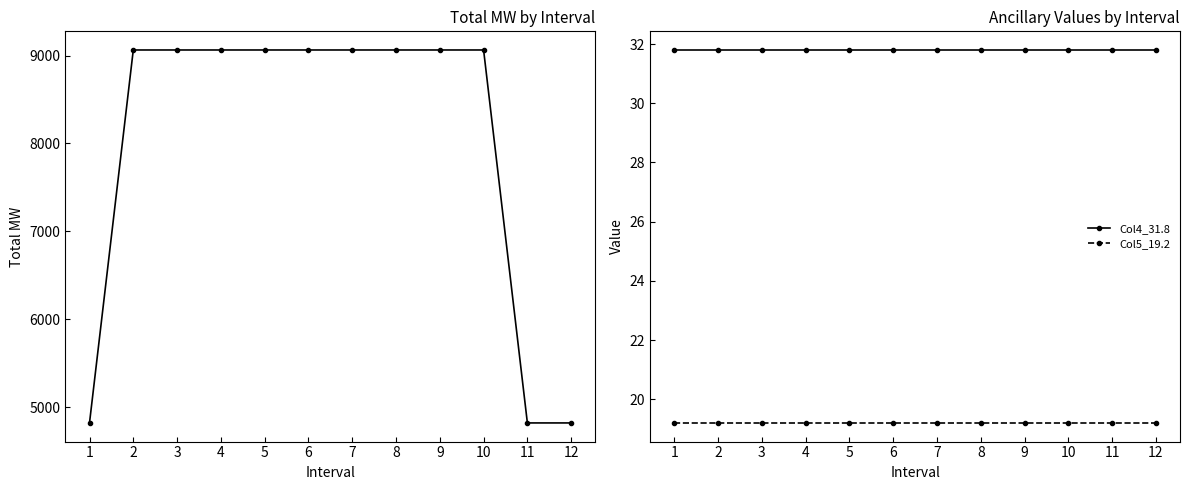

Is the value of Col4_31.8 at 1 greater than the value of Col5_19.2 at 3?

Yes